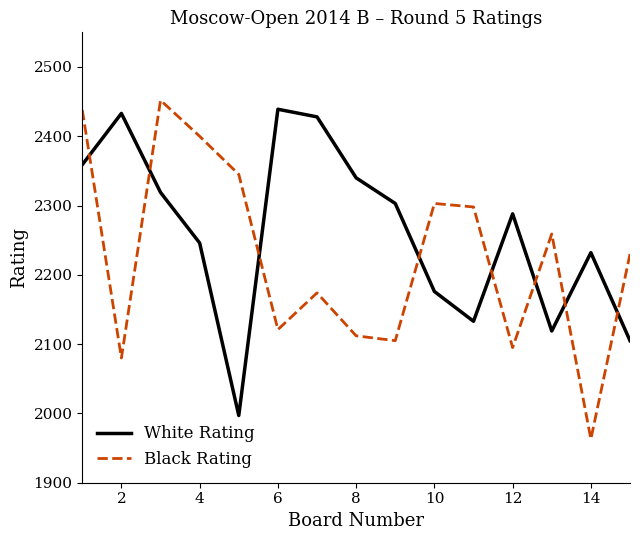

What is the greatest value displayed?

2452